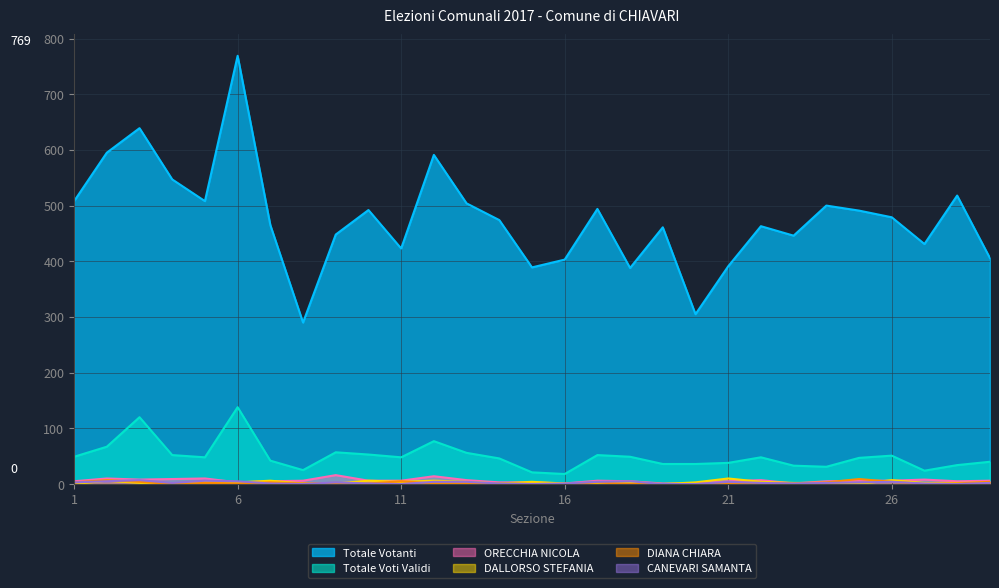

True or false: DIANA CHIARA has a value of -3 at 4.

False